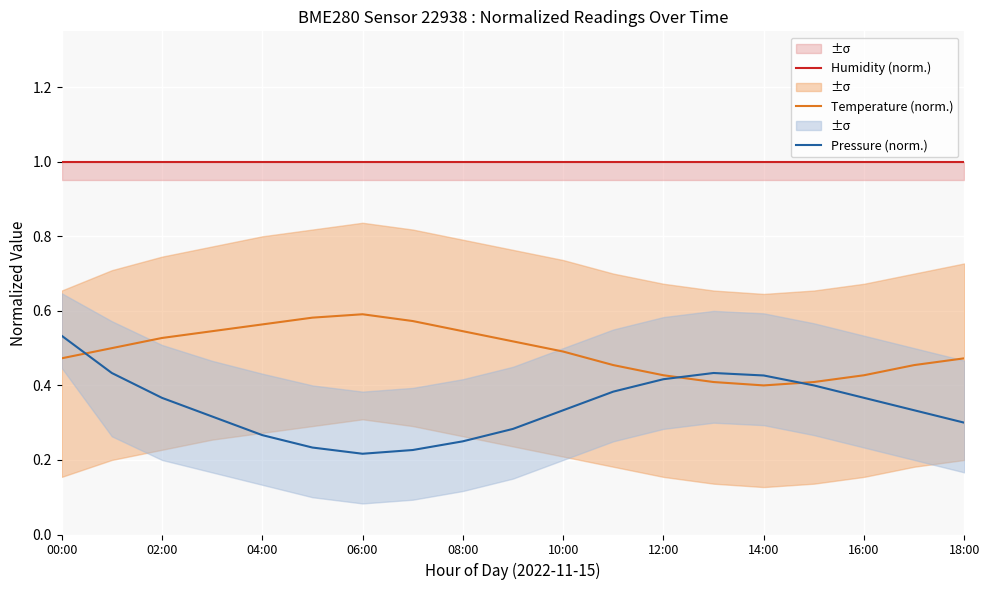

The value of Pressure (norm.) at 00:00 is 0.8. True or false?

False